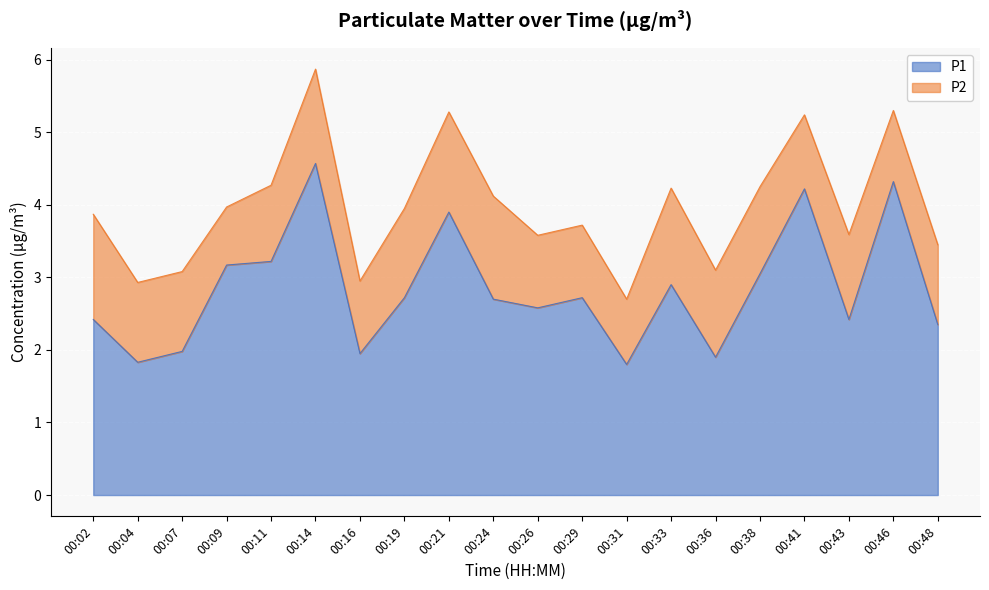

Rank the categories by value from highest to lowest.

00:14, 00:46, 00:41, 00:21, 00:11, 00:09, 00:38, 00:33, 00:19, 00:29, 00:24, 00:26, 00:02, 00:43, 00:48, 00:07, 00:16, 00:36, 00:04, 00:31